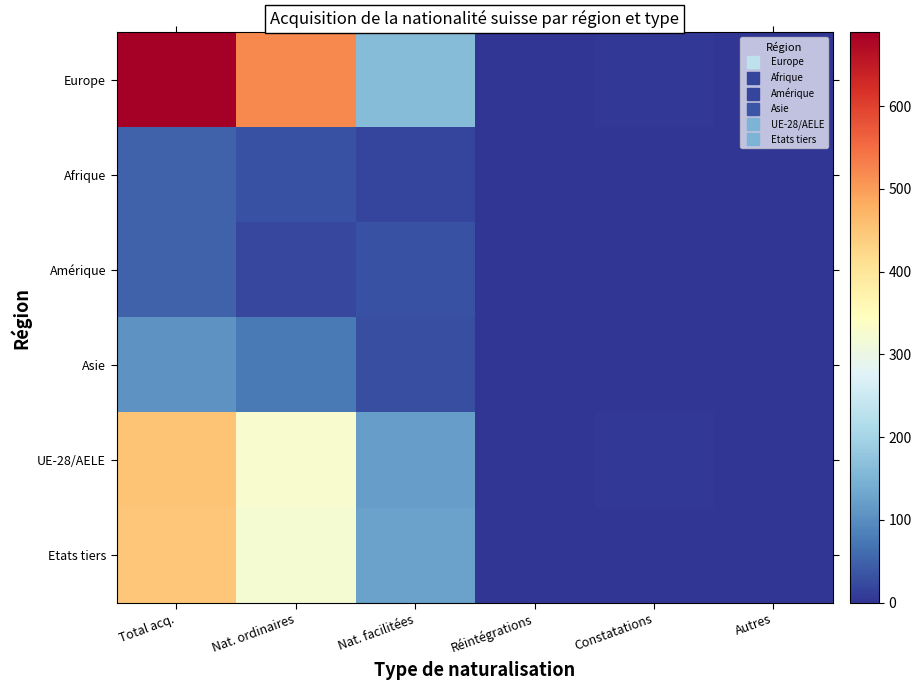

At which category is the sum across all series the highest?

Total acq.